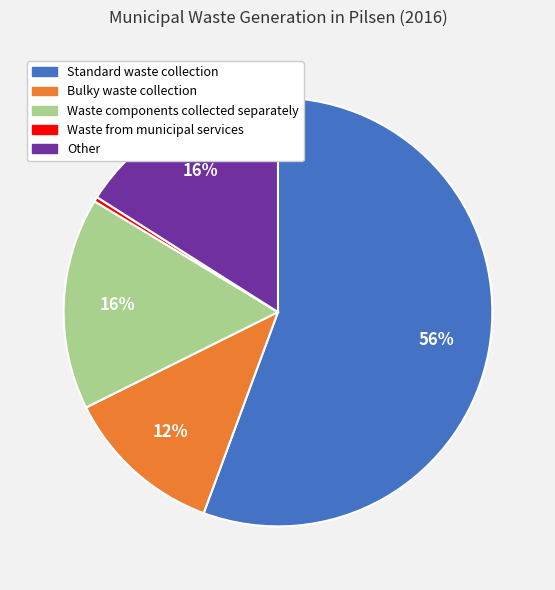

Approximately how many times larger is the value at Bulky waste collection compared to Waste from municipal services?

33.8